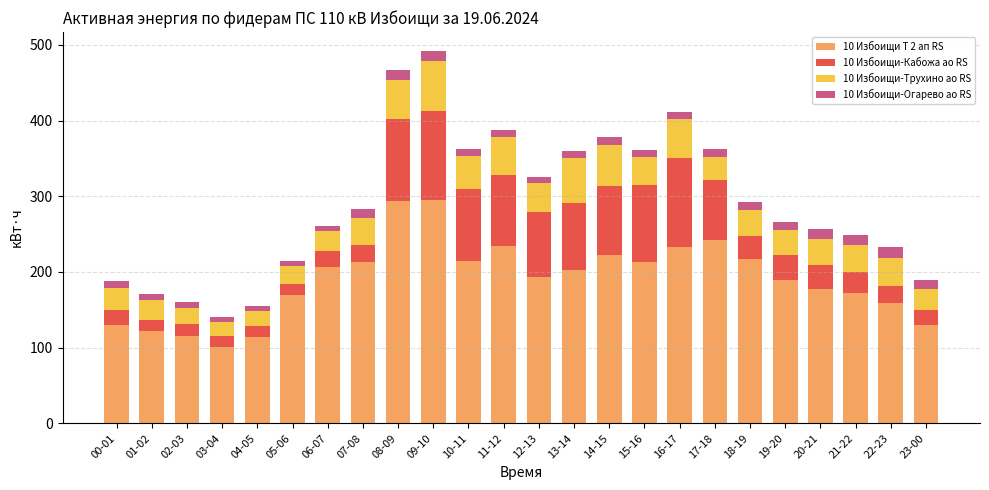

What is the lowest value of the 10 Избоищи Т 2 ап RS series?

101.1